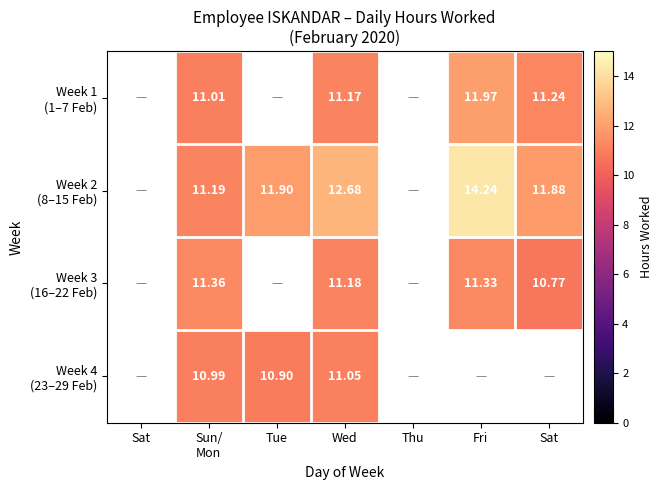

True or false: Week 1 (1–7 Feb) has a value of 18.9 at Fri.

False